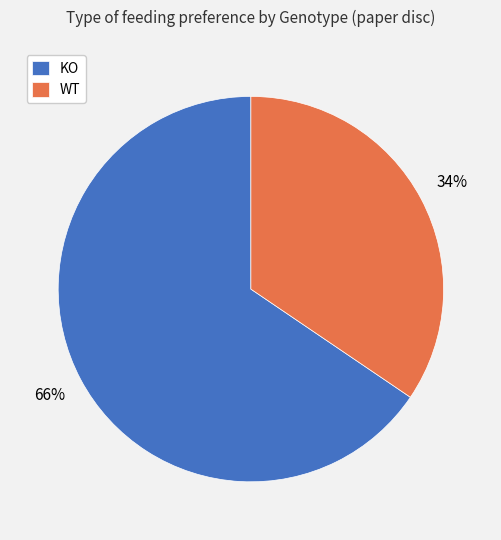

Which category has the smallest portion of the pie?

WT